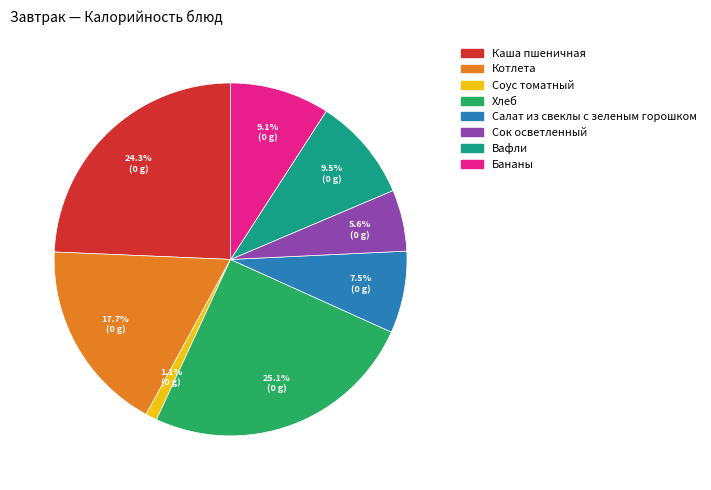

Is it true that Вафли is 4% of the pie?

False